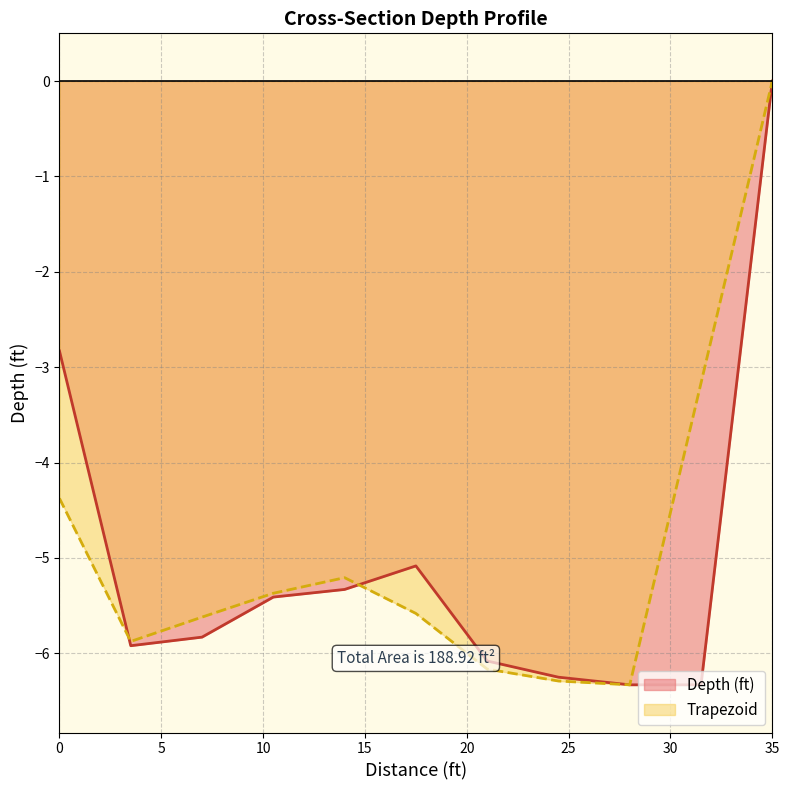

Between 7 and 14, which is larger?

14